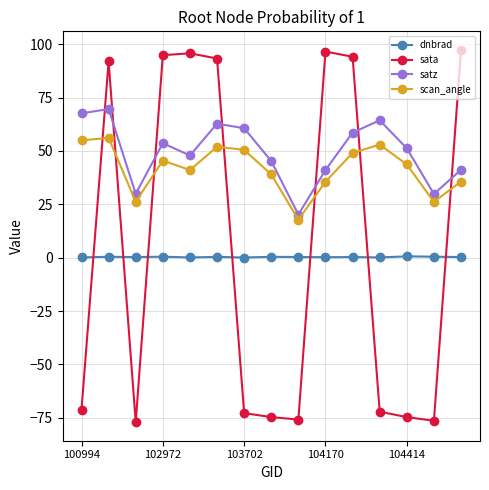

What is the smallest value displayed?

-77.0